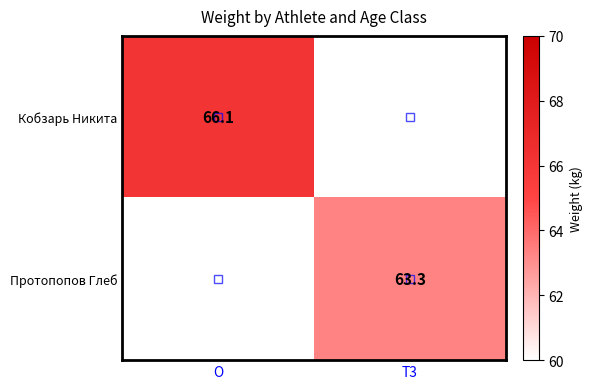

At which category does the chart reach its minimum across all series?

T3